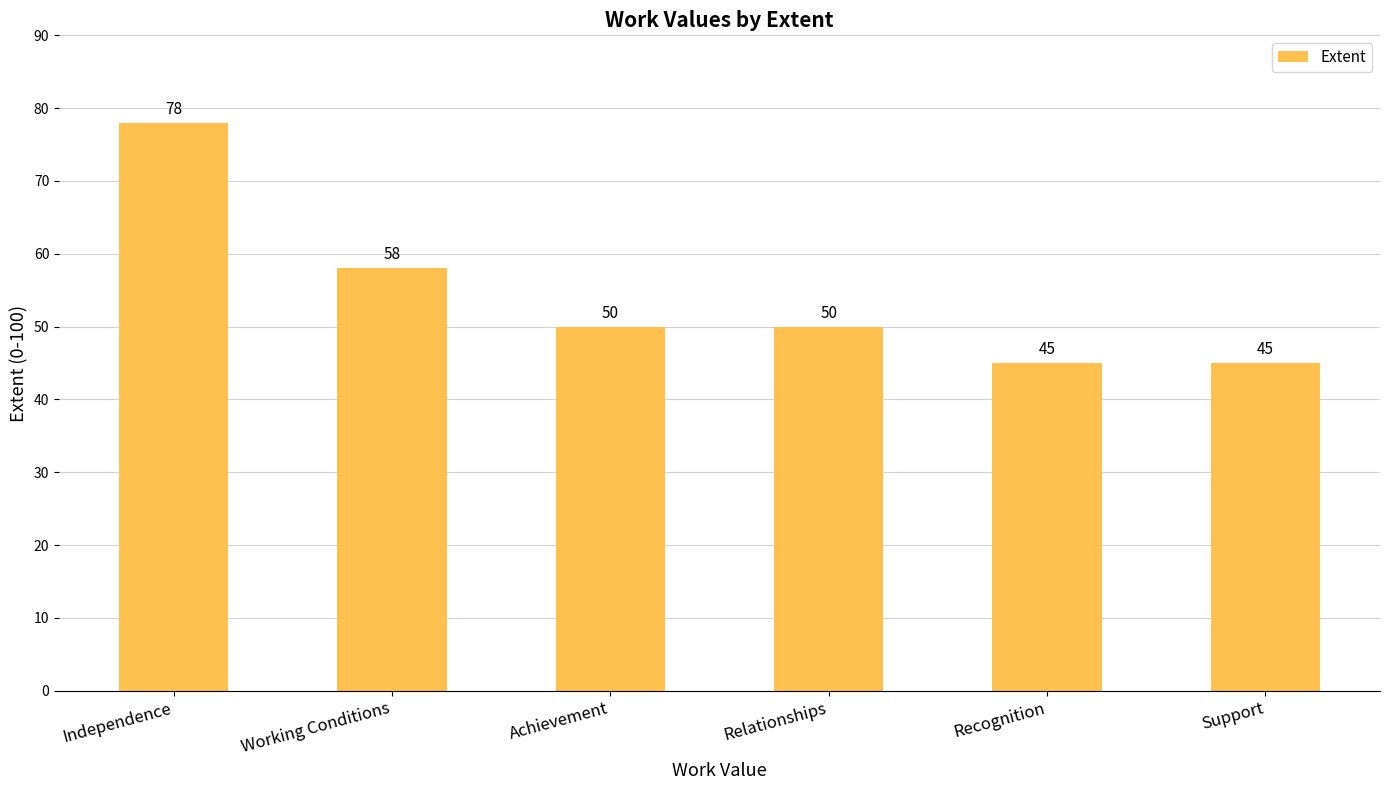

Does the chart contain any negative values?

No